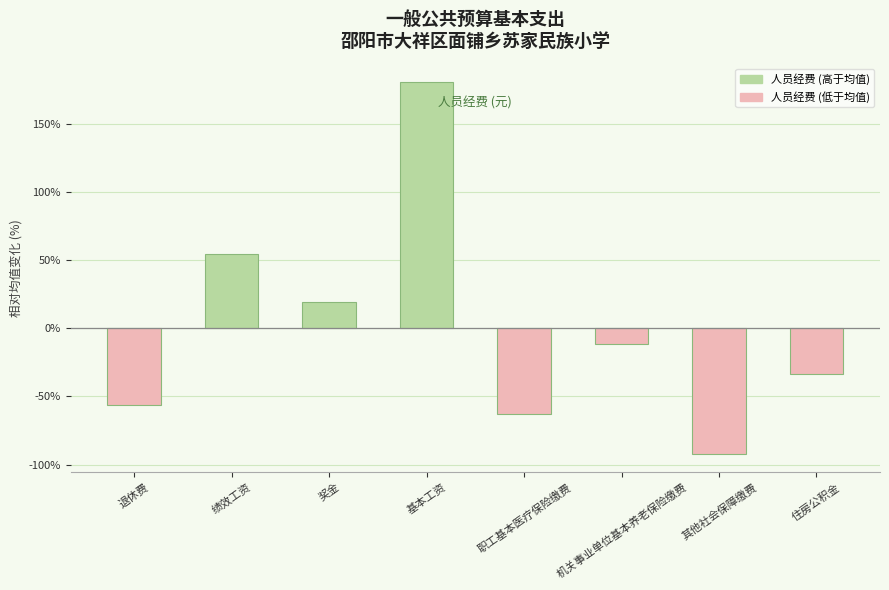

Which has a higher value, 基本工资 or 职工基本医疗保险缴费?

基本工资